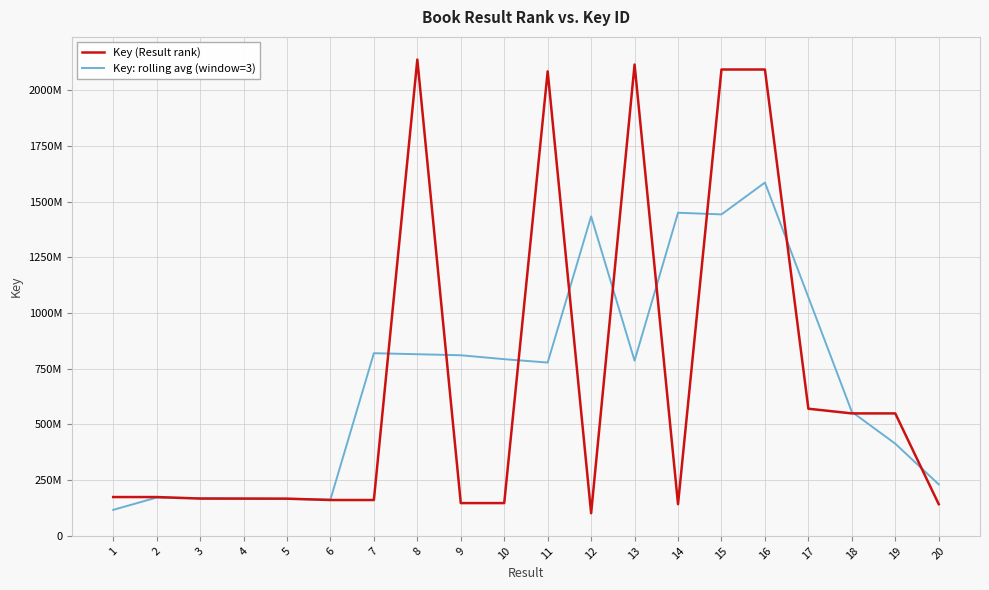

Reading left to right, list all the values displayed in this chart.

Key (Result rank): 1=173057575.0	2=173057730.0	3=166096869.0	4=166097382.0	5=165962990.0	6=159688816.0	7=159688723.0	8=2138750427.0	9=145898767.0	10=145898806.0	11=2085830049.0	12=100377343.0	13=2116385929.0	14=141015167.0	15=2094108921.0	16=2094108845.0	17=569941594.0	18=548838704.0	19=548838597.0	20=141015530.0
Key: rolling avg (window=3): 1=115371768.3	2=170737391.3	3=168417327.0	4=166052413.7	5=163916396.0	6=161780176.3	7=819375988.7	8=814779305.7	9=810182666.7	10=792542540.7	11=777368732.7	12=1434197773.7	13=785926146.3	14=1450503339.0	15=1443077644.3	16=1586053120.0	17=1070963047.7	18=555872965.0	19=412897610.3	20=229951375.7